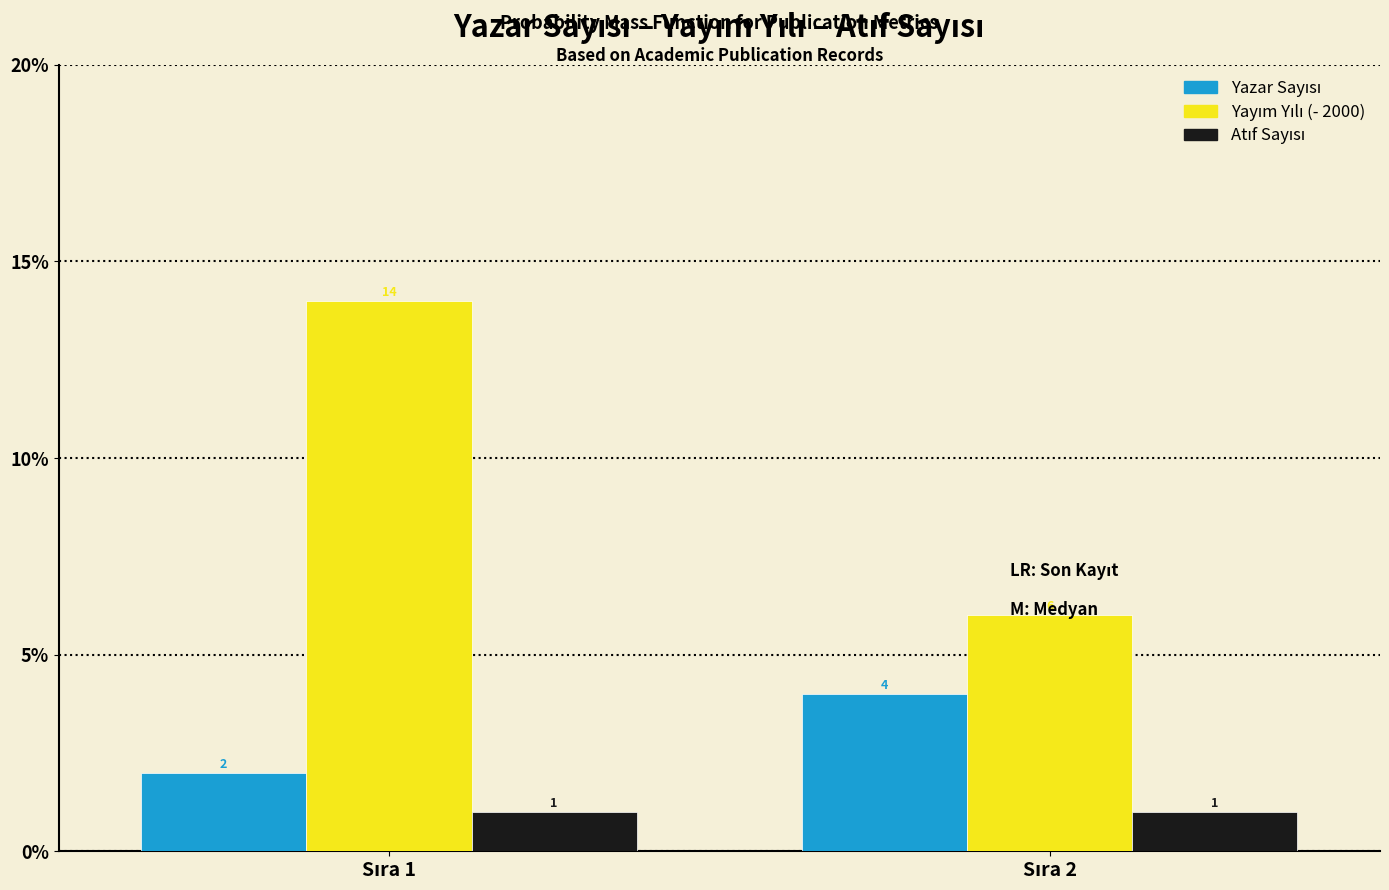

What is the maximum value shown in the chart?

14